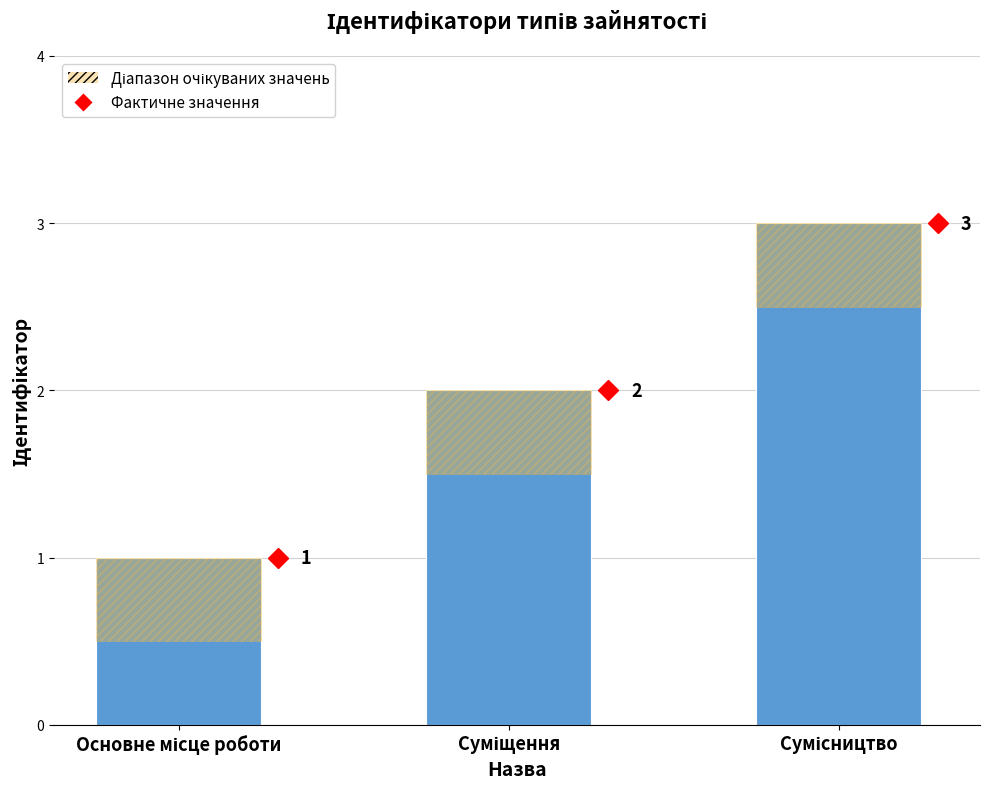

Reading left to right, extract all data points from this chart.

Ідентифікатор: Основне місце роботи=1.0	Суміщення=2.0	Сумісництво=3.0
Діапазон очікуваних значень: Основне місце роботи=0.5	Суміщення=0.5	Сумісництво=0.5